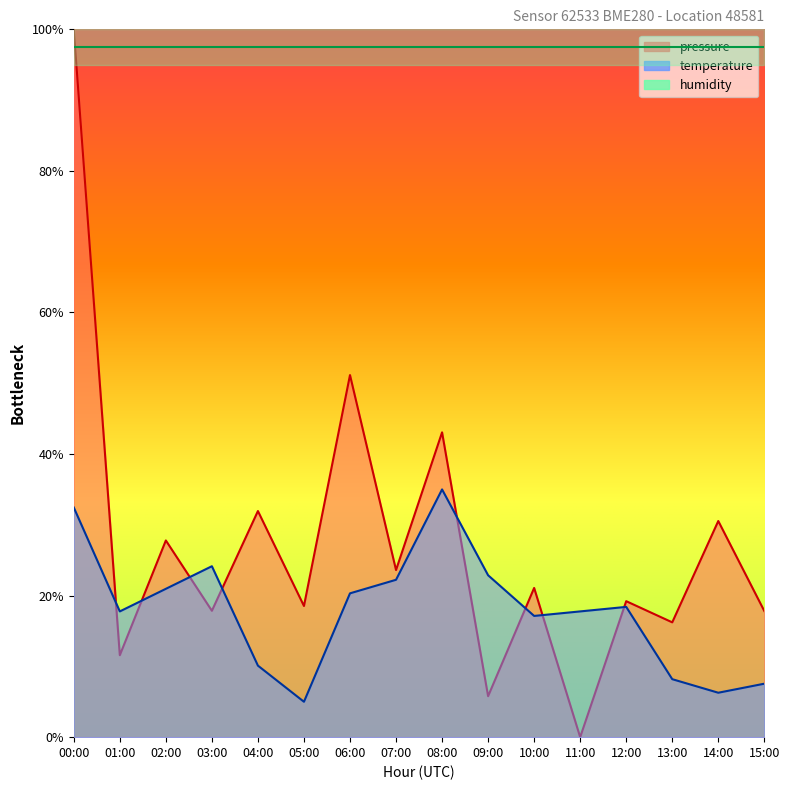

Which series has the largest total across all categories?

pressure